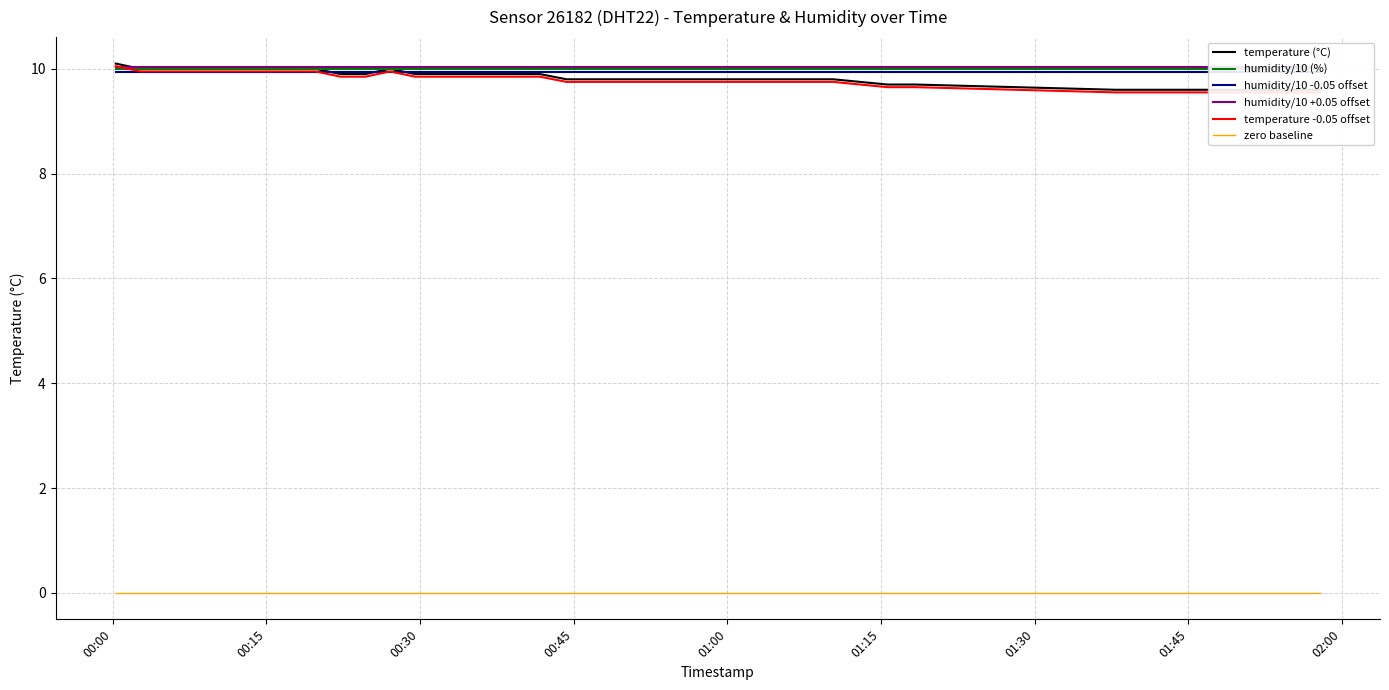

Reading right to left, what are all the values shown in this chart?

temperature (°C): 9.6	9.6	9.6	9.6	9.6	9.6	9.6	9.6	9.6	9.7	9.7	9.8	9.8	9.8	9.8	9.8	9.8	9.8	9.8	9.8	9.8	9.8	9.9	9.9	9.9	9.9	9.9	9.9	10.0	9.9	9.9	10.0	10.0	10.0	10.0	10.0	10.0	10.0	10.0	10.1
humidity/10 (%): 10.0	10.0	10.0	10.0	10.0	10.0	10.0	10.0	10.0	10.0	10.0	10.0	10.0	10.0	10.0	10.0	10.0	10.0	10.0	10.0	10.0	10.0	10.0	10.0	10.0	10.0	10.0	10.0	10.0	10.0	10.0	10.0	10.0	10.0	10.0	10.0	10.0	10.0	10.0	10.0
humidity/10 -0.05 offset: 9.9	9.9	9.9	9.9	9.9	9.9	9.9	9.9	9.9	9.9	9.9	9.9	9.9	9.9	9.9	9.9	9.9	9.9	9.9	9.9	9.9	9.9	9.9	9.9	9.9	9.9	9.9	9.9	9.9	9.9	9.9	9.9	9.9	9.9	9.9	9.9	9.9	9.9	9.9	9.9
humidity/10 +0.05 offset: 10.0	10.0	10.0	10.0	10.0	10.0	10.0	10.0	10.0	10.0	10.0	10.0	10.0	10.0	10.0	10.0	10.0	10.0	10.0	10.0	10.0	10.0	10.0	10.0	10.0	10.0	10.0	10.0	10.0	10.0	10.0	10.0	10.0	10.0	10.0	10.0	10.0	10.0	10.0	10.0
temperature -0.05 offset: 9.5	9.5	9.5	9.5	9.5	9.5	9.5	9.5	9.5	9.6	9.6	9.8	9.8	9.8	9.8	9.8	9.8	9.8	9.8	9.8	9.8	9.8	9.8	9.8	9.8	9.8	9.8	9.8	9.9	9.8	9.8	9.9	9.9	9.9	9.9	9.9	9.9	9.9	9.9	10.0
zero baseline: 0.0	0.0	0.0	0.0	0.0	0.0	0.0	0.0	0.0	0.0	0.0	0.0	0.0	0.0	0.0	0.0	0.0	0.0	0.0	0.0	0.0	0.0	0.0	0.0	0.0	0.0	0.0	0.0	0.0	0.0	0.0	0.0	0.0	0.0	0.0	0.0	0.0	0.0	0.0	0.0